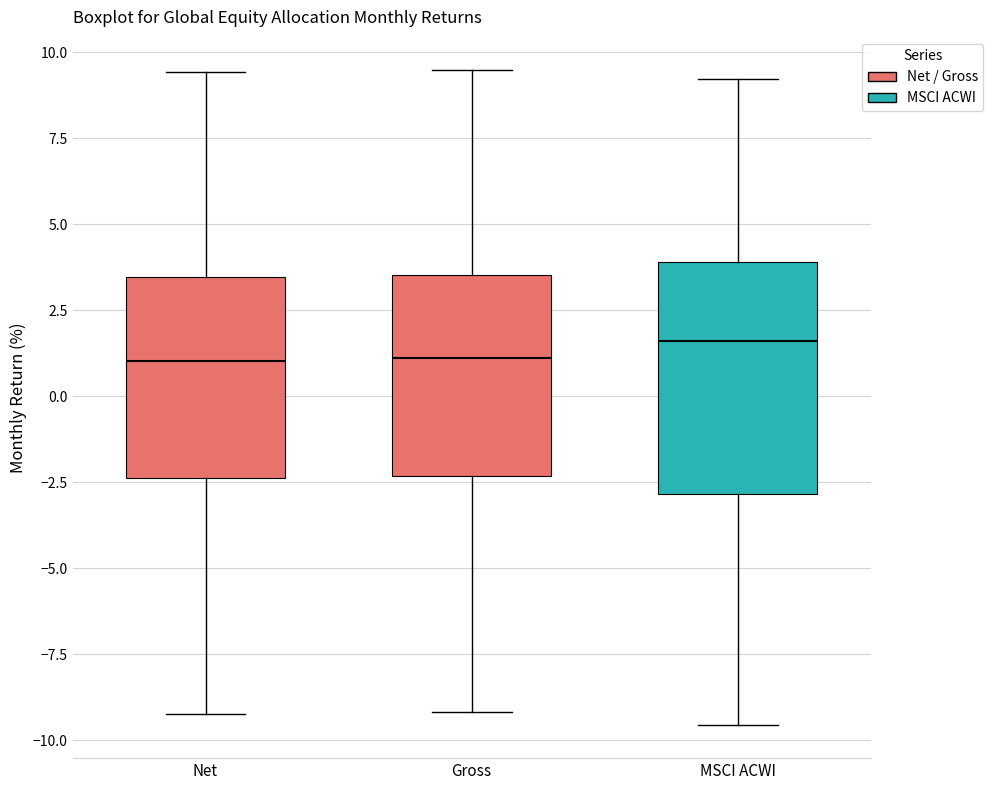

Where does the lower whisker of the box for MSCI ACWI end on the y-axis? The values are not printed on the chart, so give them approximately, as read against the axis.

-9.5